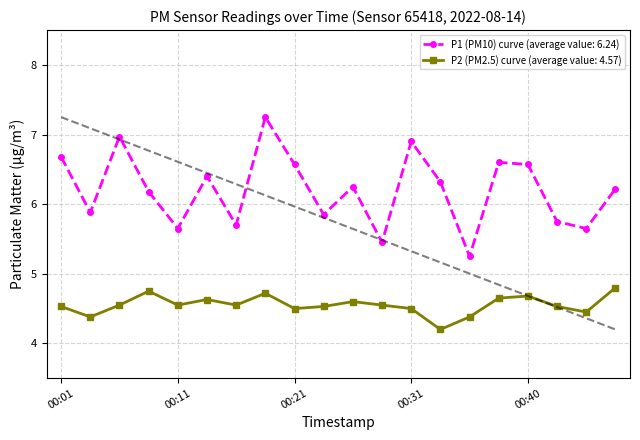

Rank the categories by P2 value from lowest to highest.

00:33, 00:04, 00:35, 00:45, 00:21, 00:31, 00:01, 00:23, 00:43, 00:06, 00:11, 00:16, 00:28, 00:26, 00:14, 00:38, 00:40, 00:18, 00:09, 00:48